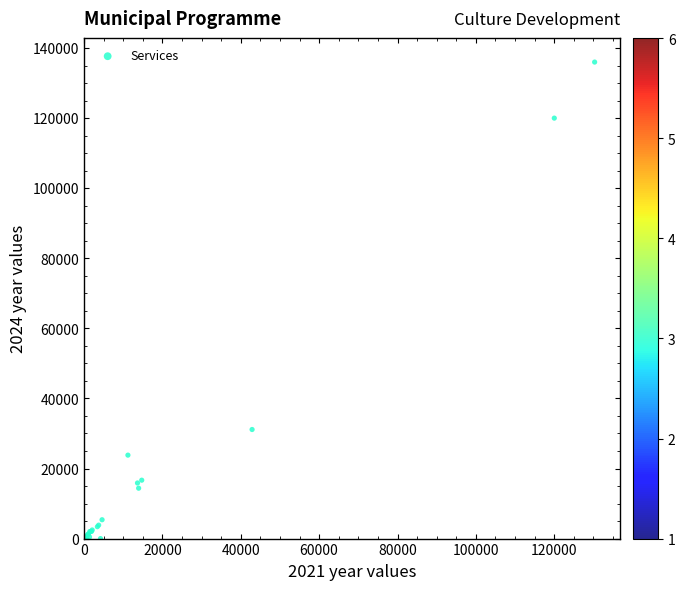

What Y value in the scatter plot is closest to 68000?

31131.4